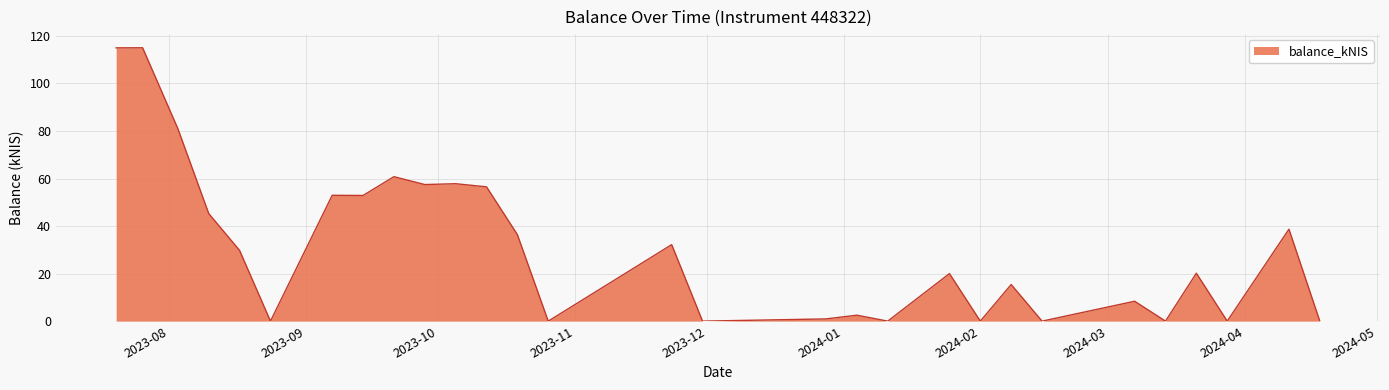

What is the difference between the maximum and minimum values?

115.0